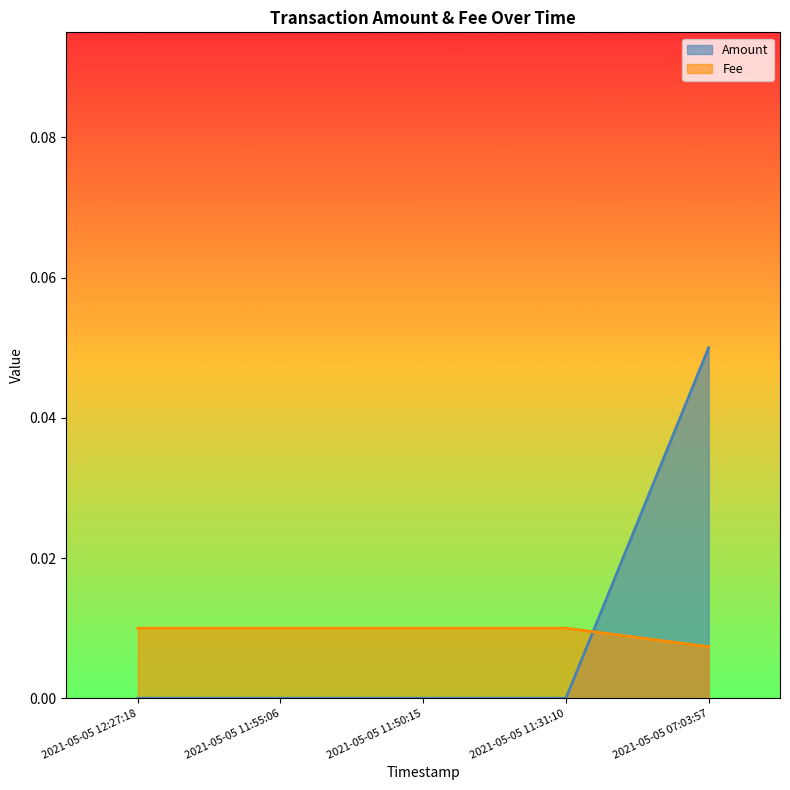

What position from the left is 2021-05-05 11:31:10?

4